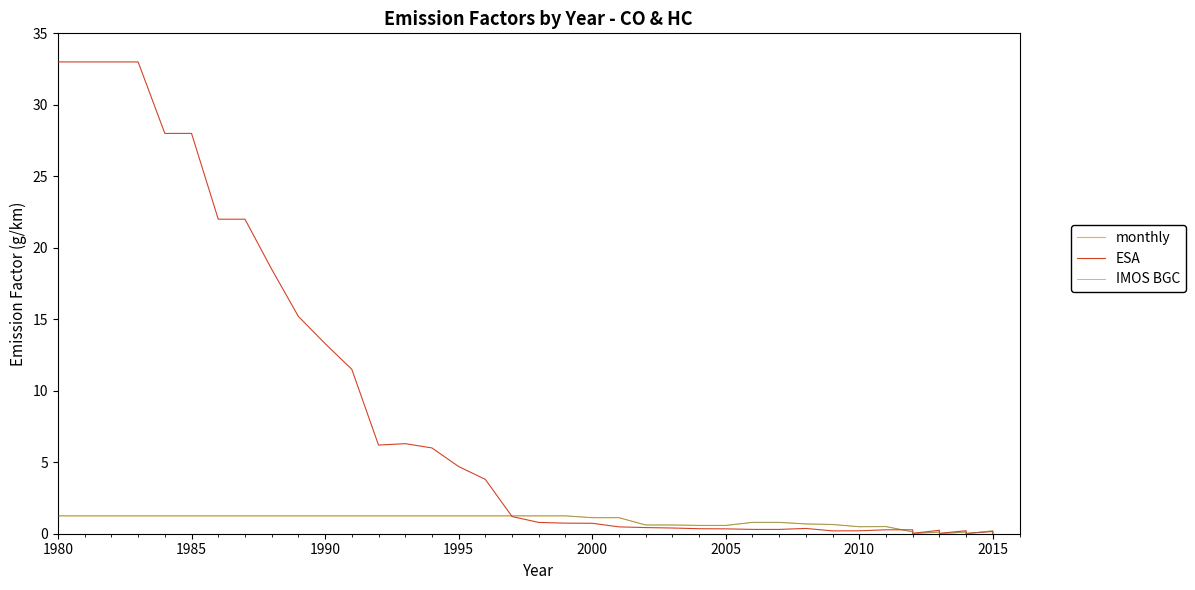

What are all the series names shown in the legend?

monthly, ESA, IMOS BGC